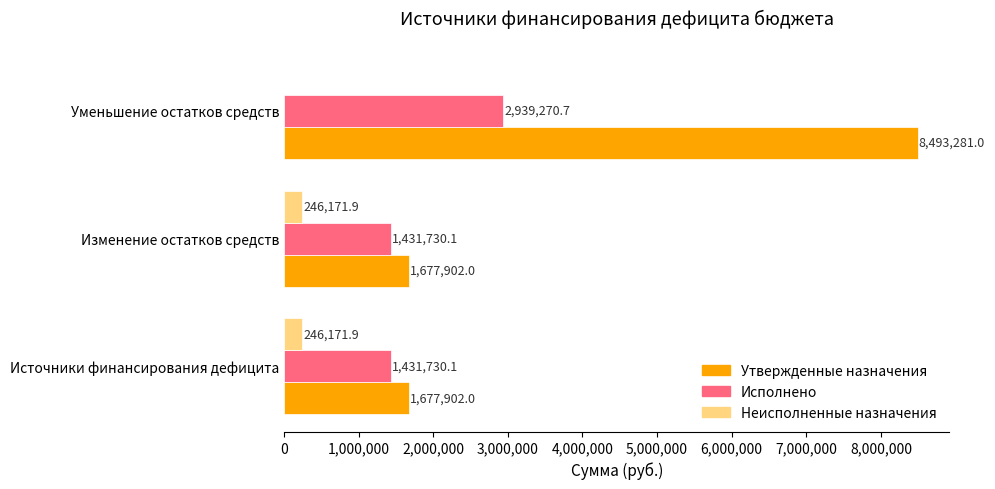

Is it true that Утвержденные назначения equals 2375605.4 at Изменение остатков средств?

False